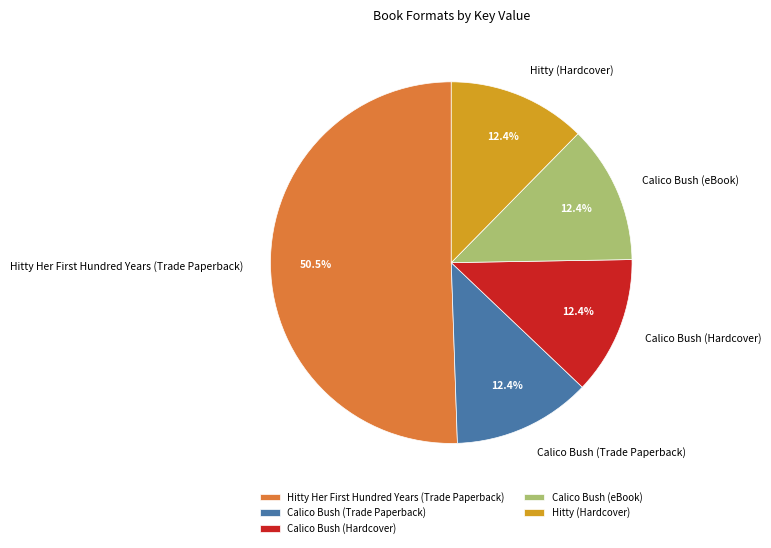

The Hitty (Hardcover) slice represents 18% of the pie. True or false?

False